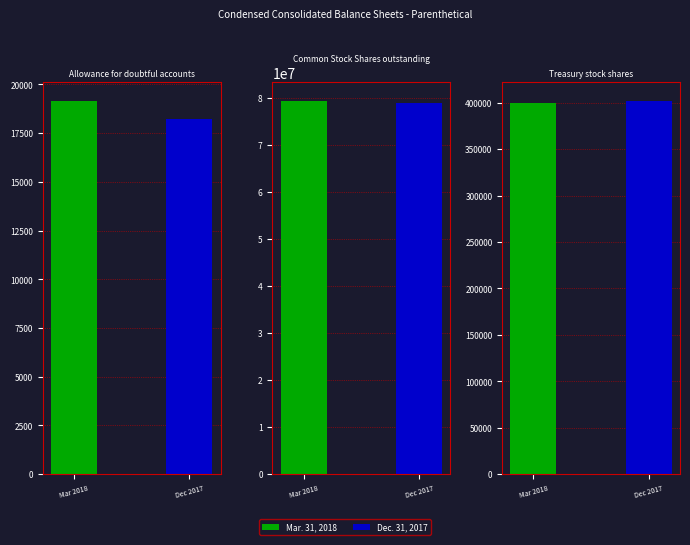

Reading left to right, extract all data points from this chart.

Mar. 31, 2018: 19173	79457531	399385
Dec. 31, 2017: 18228	79038062	402342